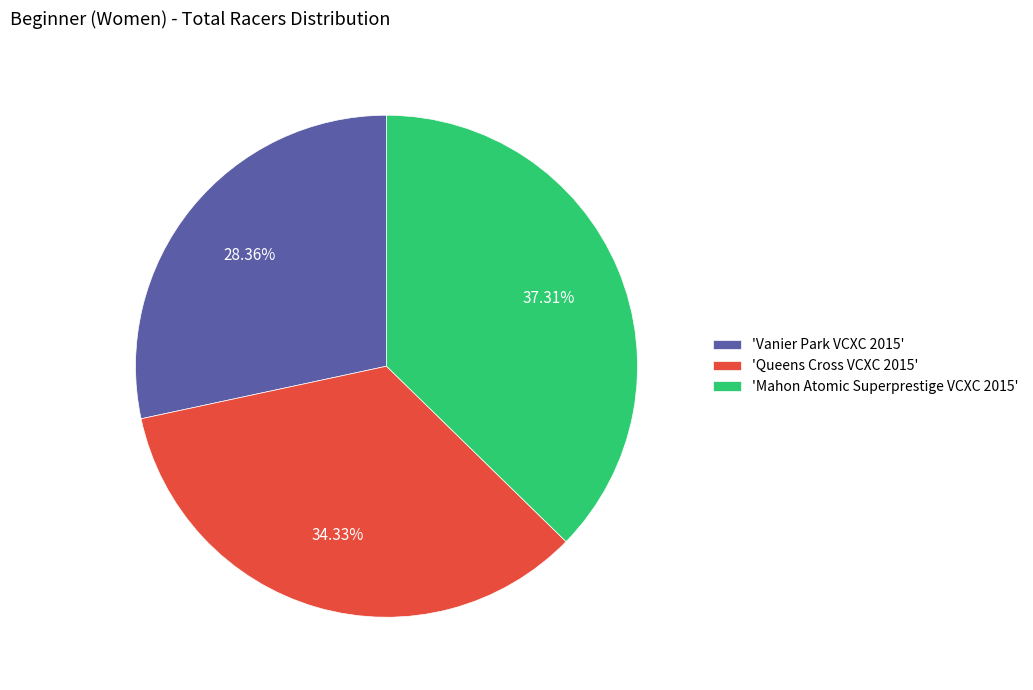

What is the ratio of the value at 'Queens Cross VCXC 2015' to the value at 'Mahon Atomic Superprestige VCXC 2015'?

0.9